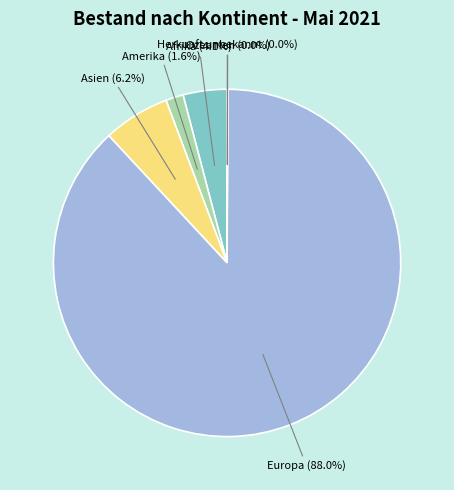

Which category has the biggest portion of the pie?

Europa